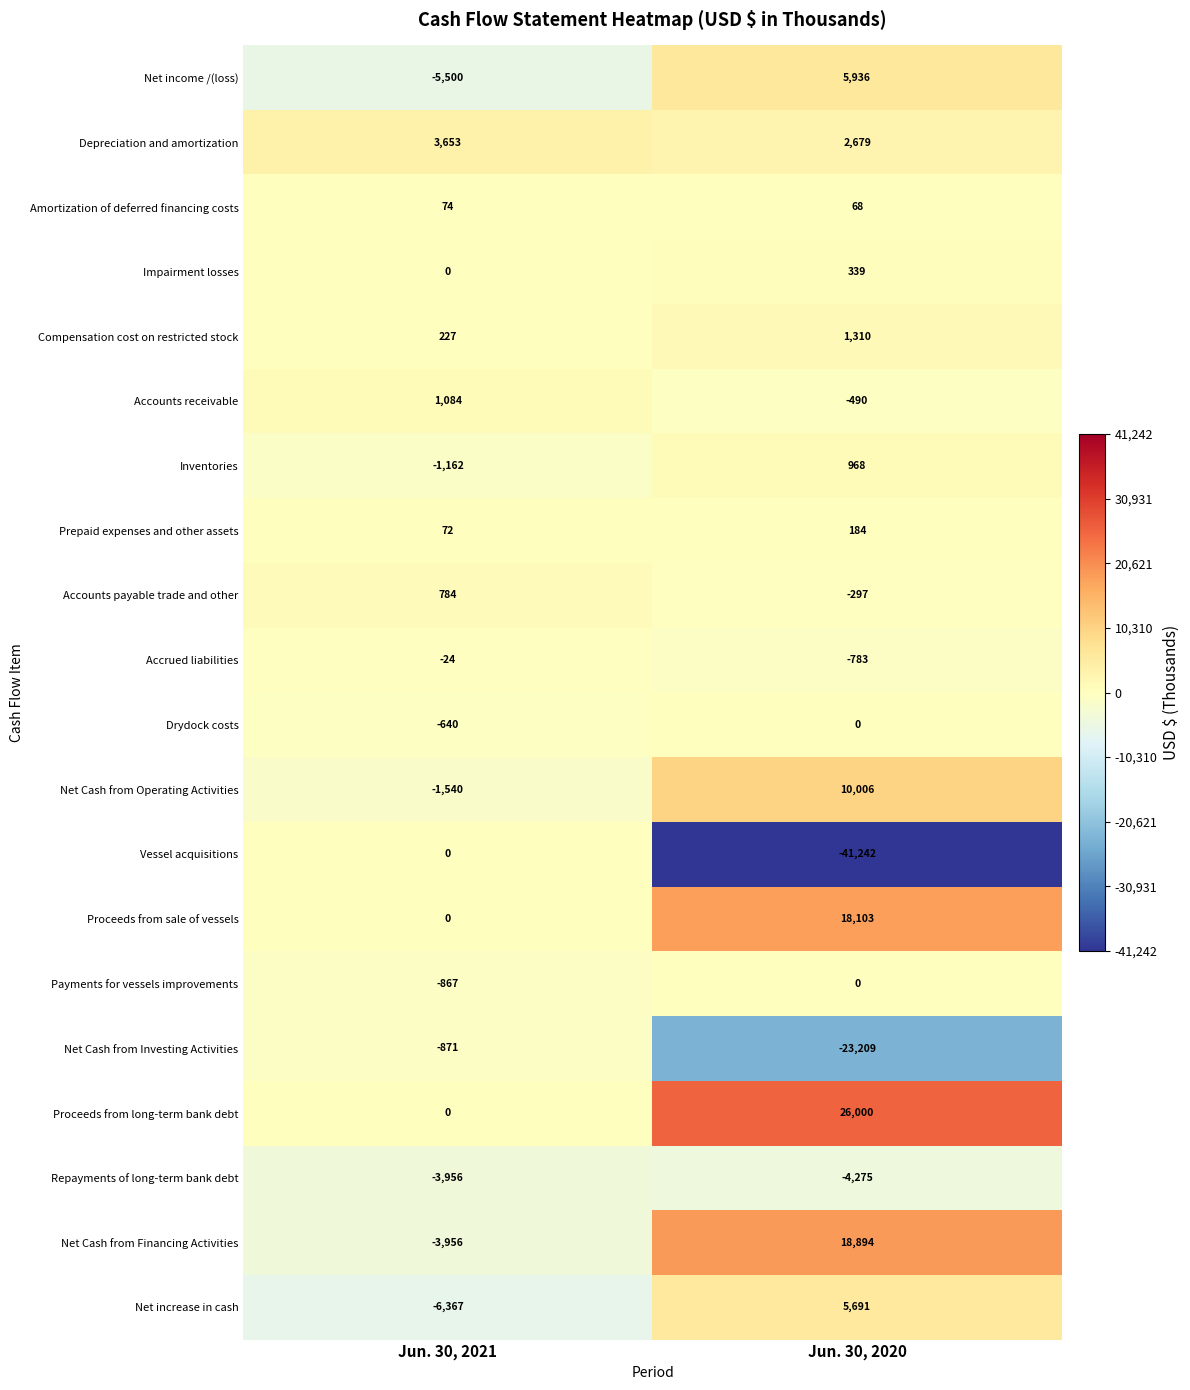

Which series changed the most between Jun. 30, 2021 and Jun. 30, 2020?

Vessel acquisitions